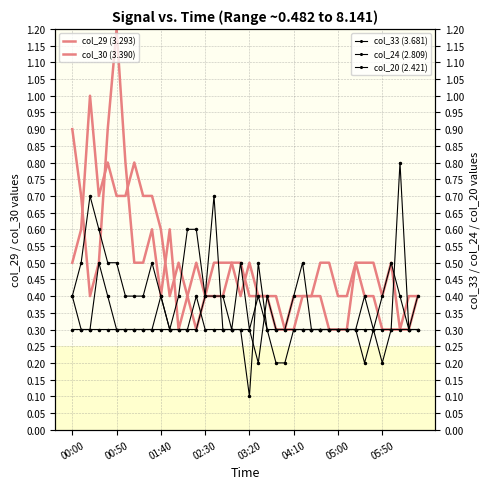

Which series has the widest spread of values?

col_29 (3.293)